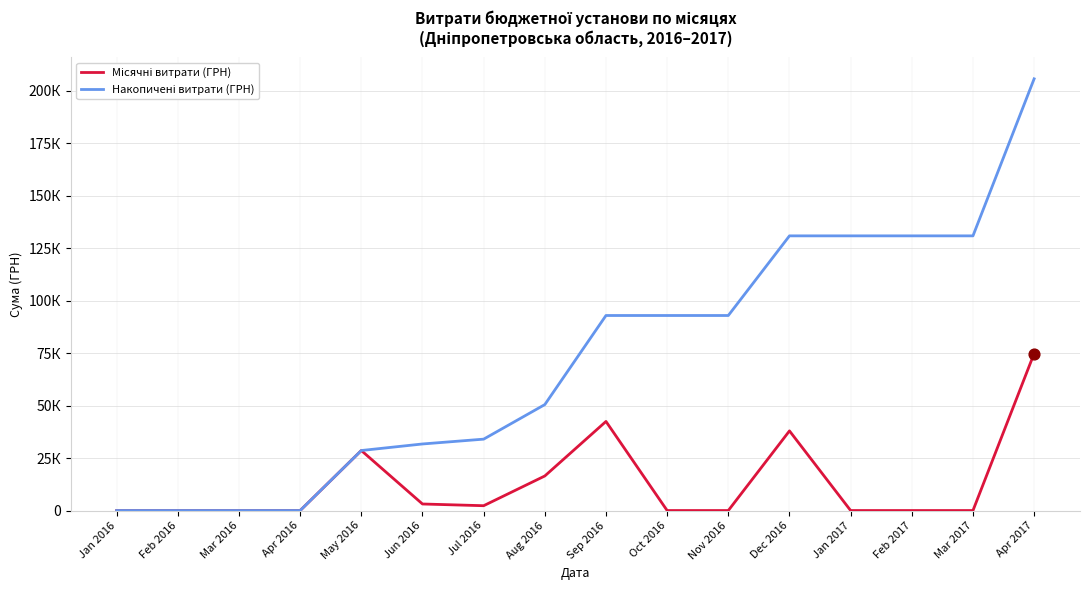

Is this an area chart (filled region under the line)?

No